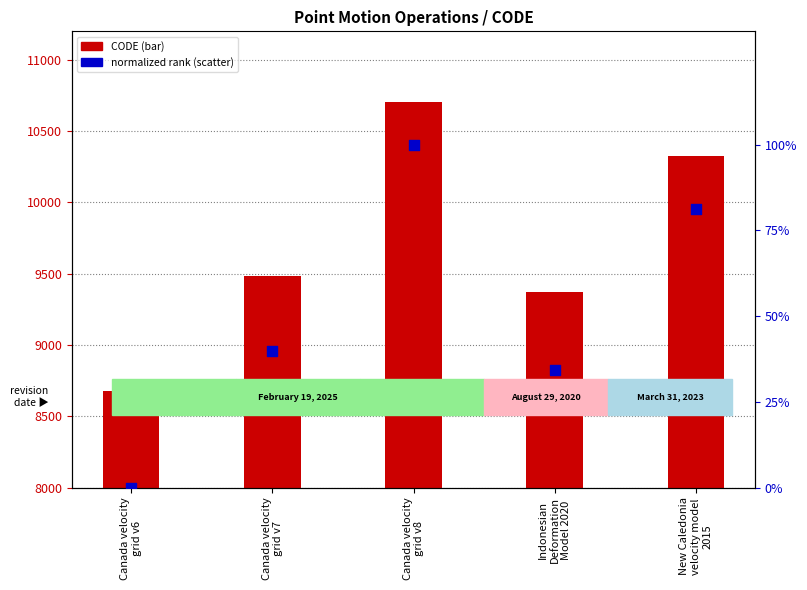

At how many categories does at least one series exceed 3891?

5